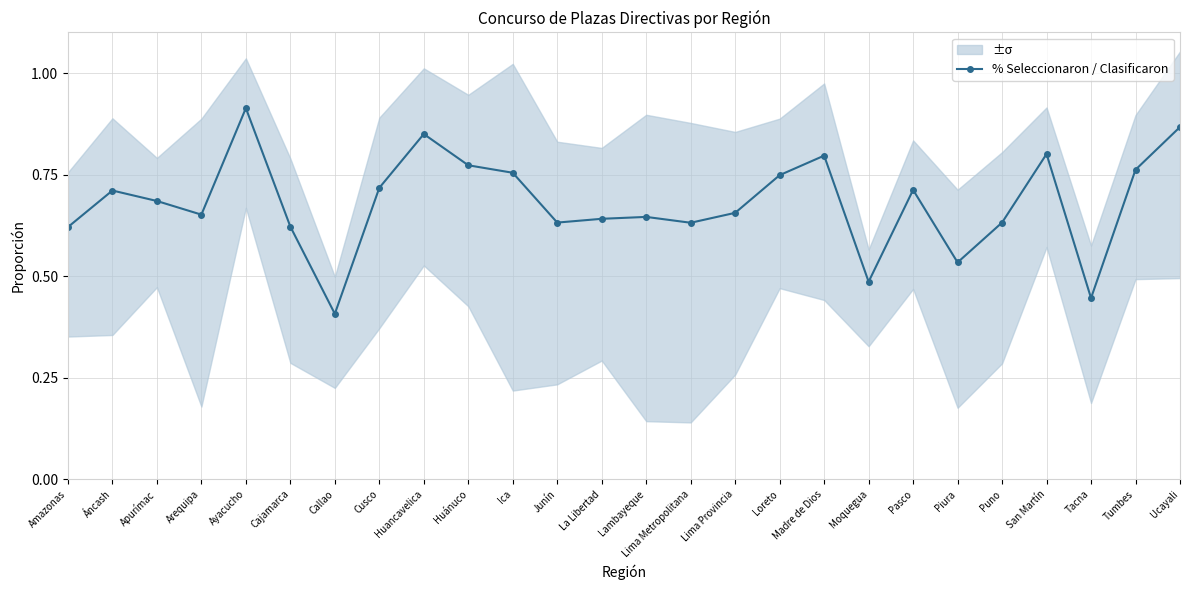

Rank the categories by value from highest to lowest.

Ayacucho, Ucayali, Huancavelica, San Martín, Madre de Dios, Huánuco, Tumbes, Ica, Loreto, Cusco, Pasco, Áncash, Apurímac, Lima Provincia, Arequipa, Lambayeque, La Libertad, Puno, Junín, Lima Metropolitana, Cajamarca, Amazonas, Piura, Moquegua, Tacna, Callao